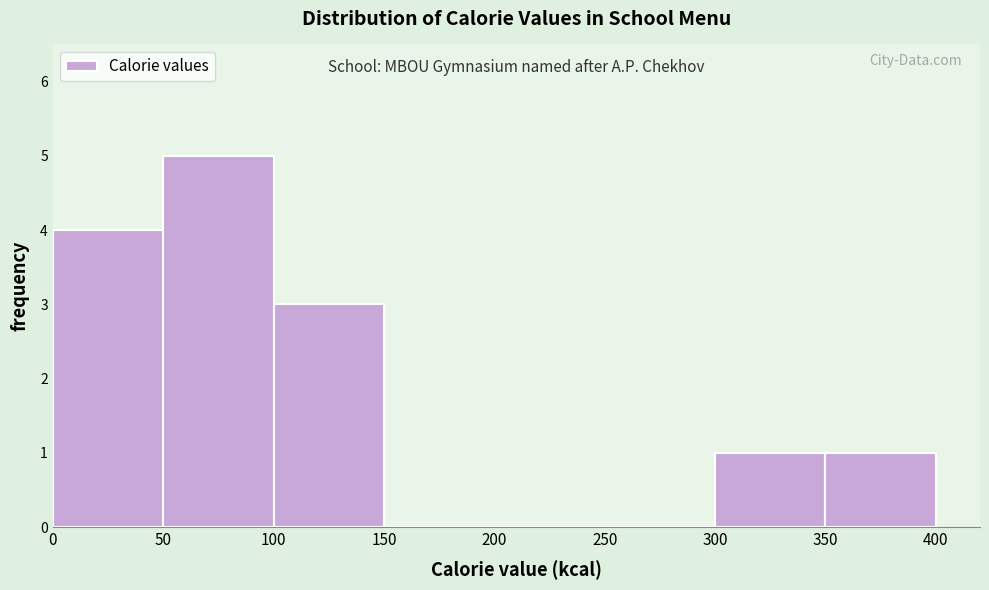

Which range on the x-axis has the tallest bar?

50 to 100